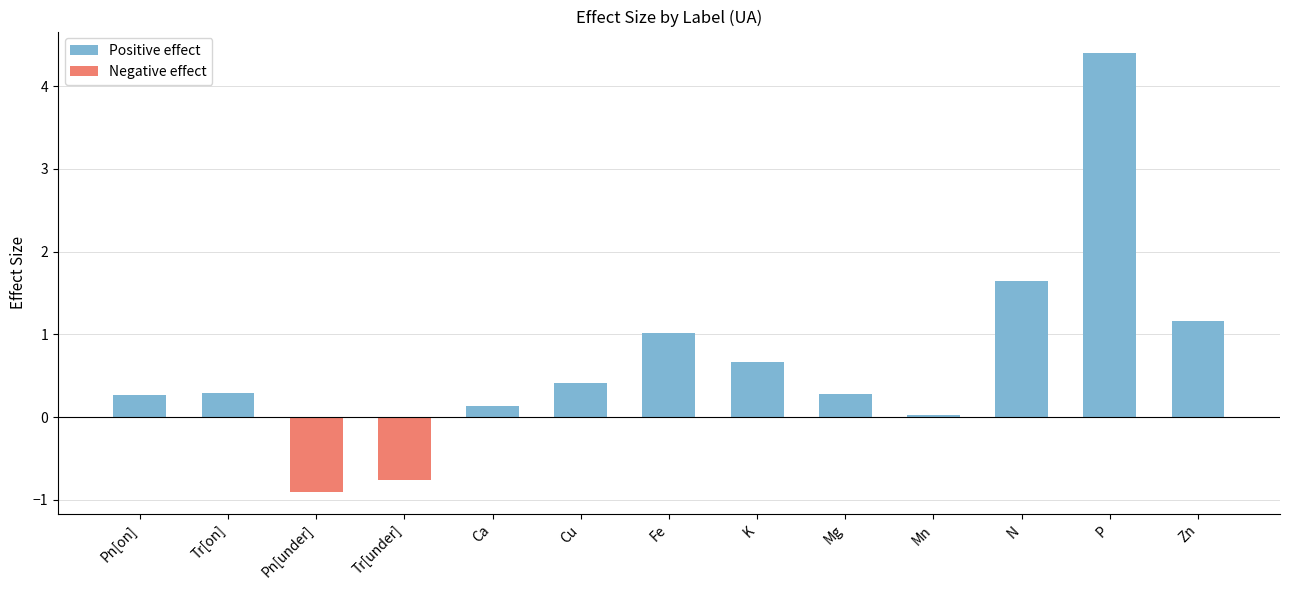

Which has a higher value, Mg or Pn[on]?

Mg